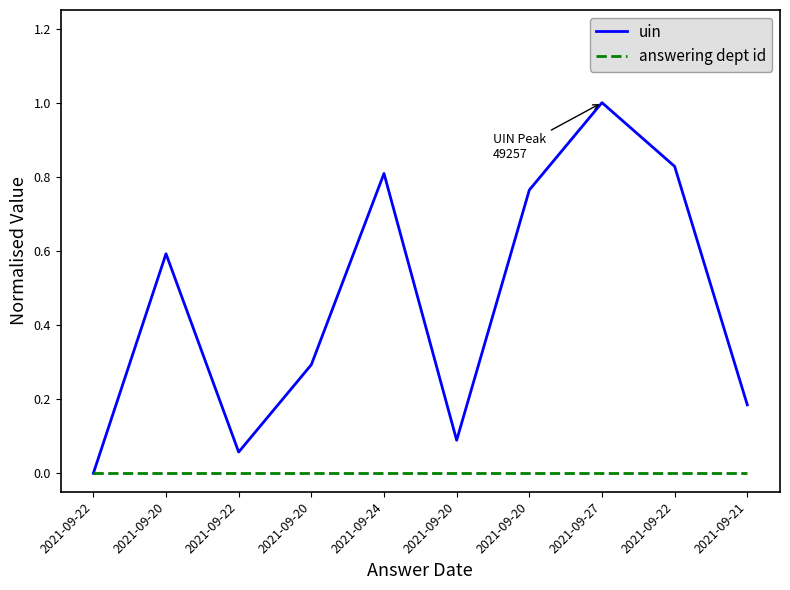

Count the number of data series in this chart.

2